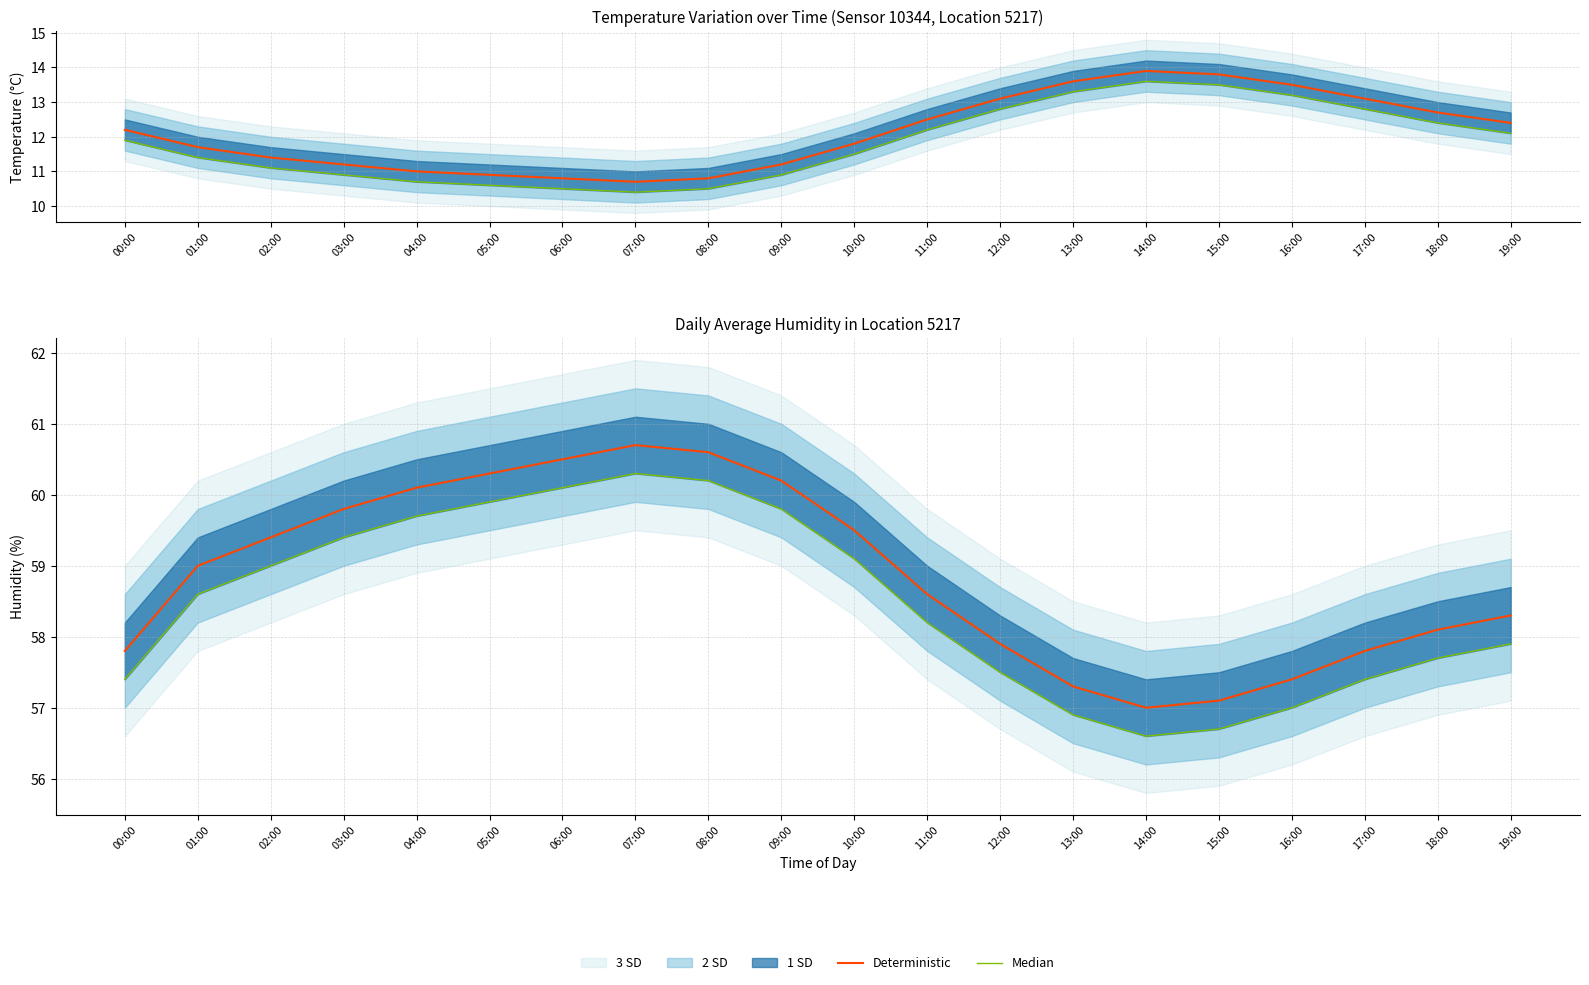

What is the difference between the highest and lowest values at 04:00?

0.4